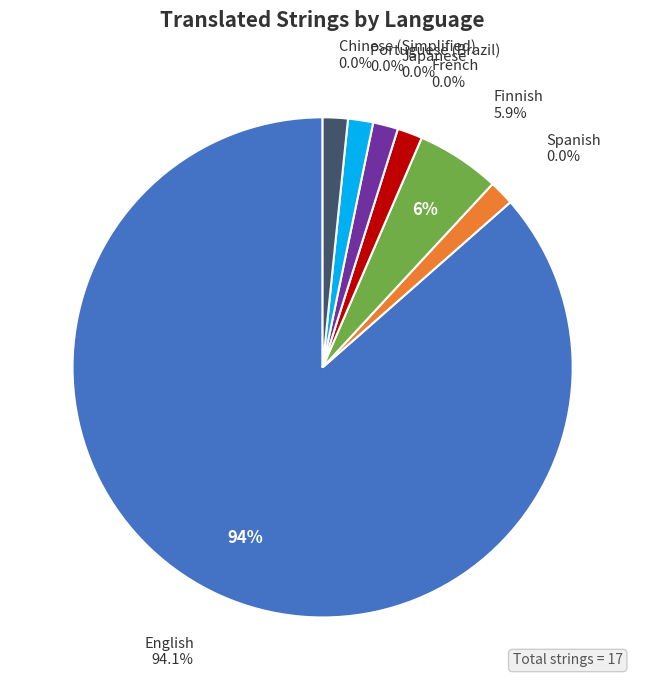

Does Spanish account for over 50% of the chart?

No